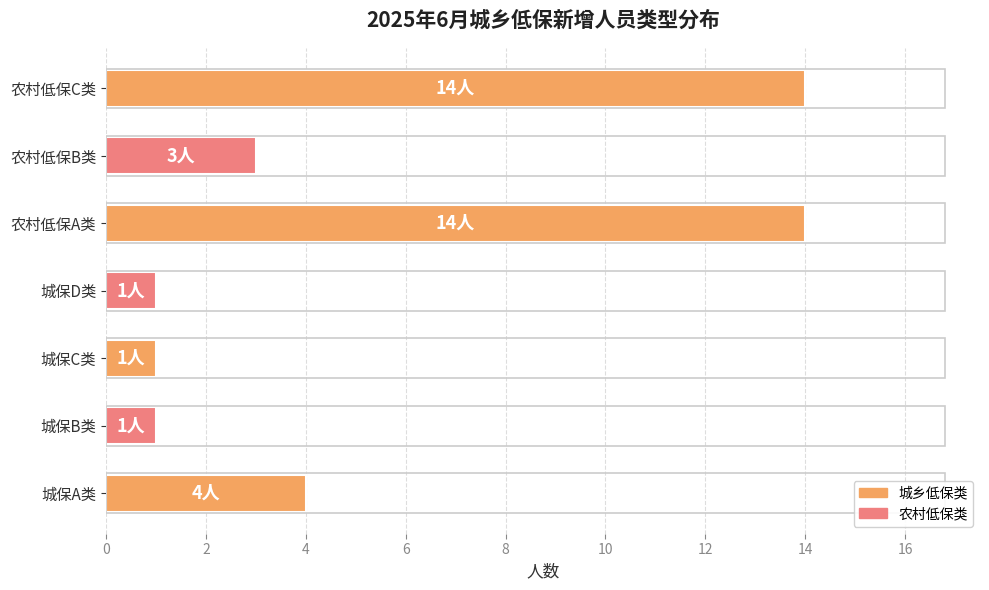

Approximately how many times larger is the value at 农村低保A类 compared to 城保A类?

3.5